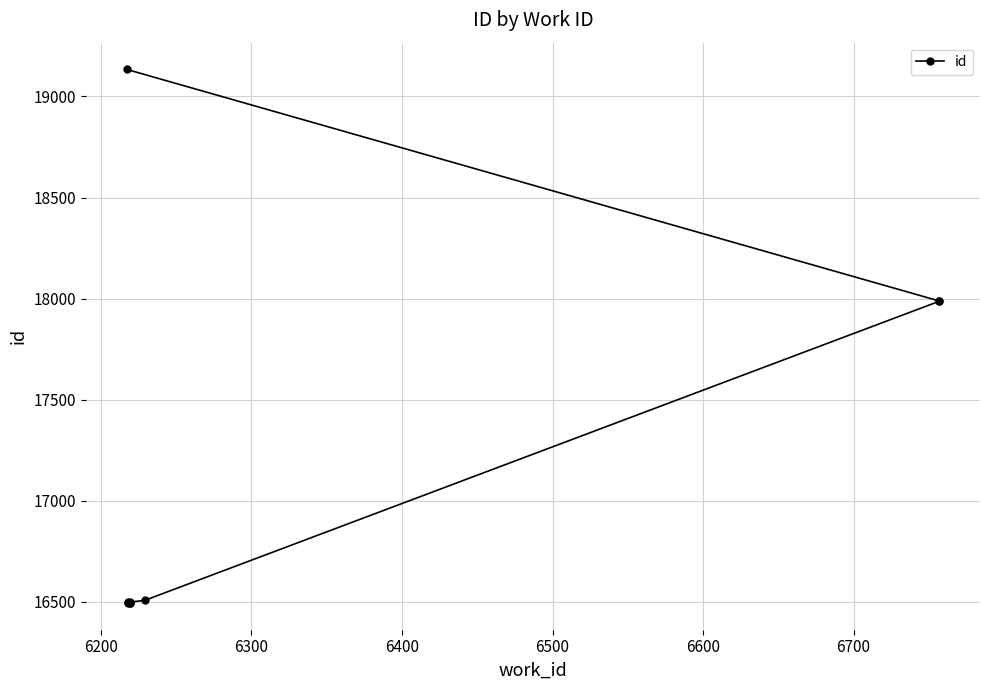

What position from the left is 6500?

5